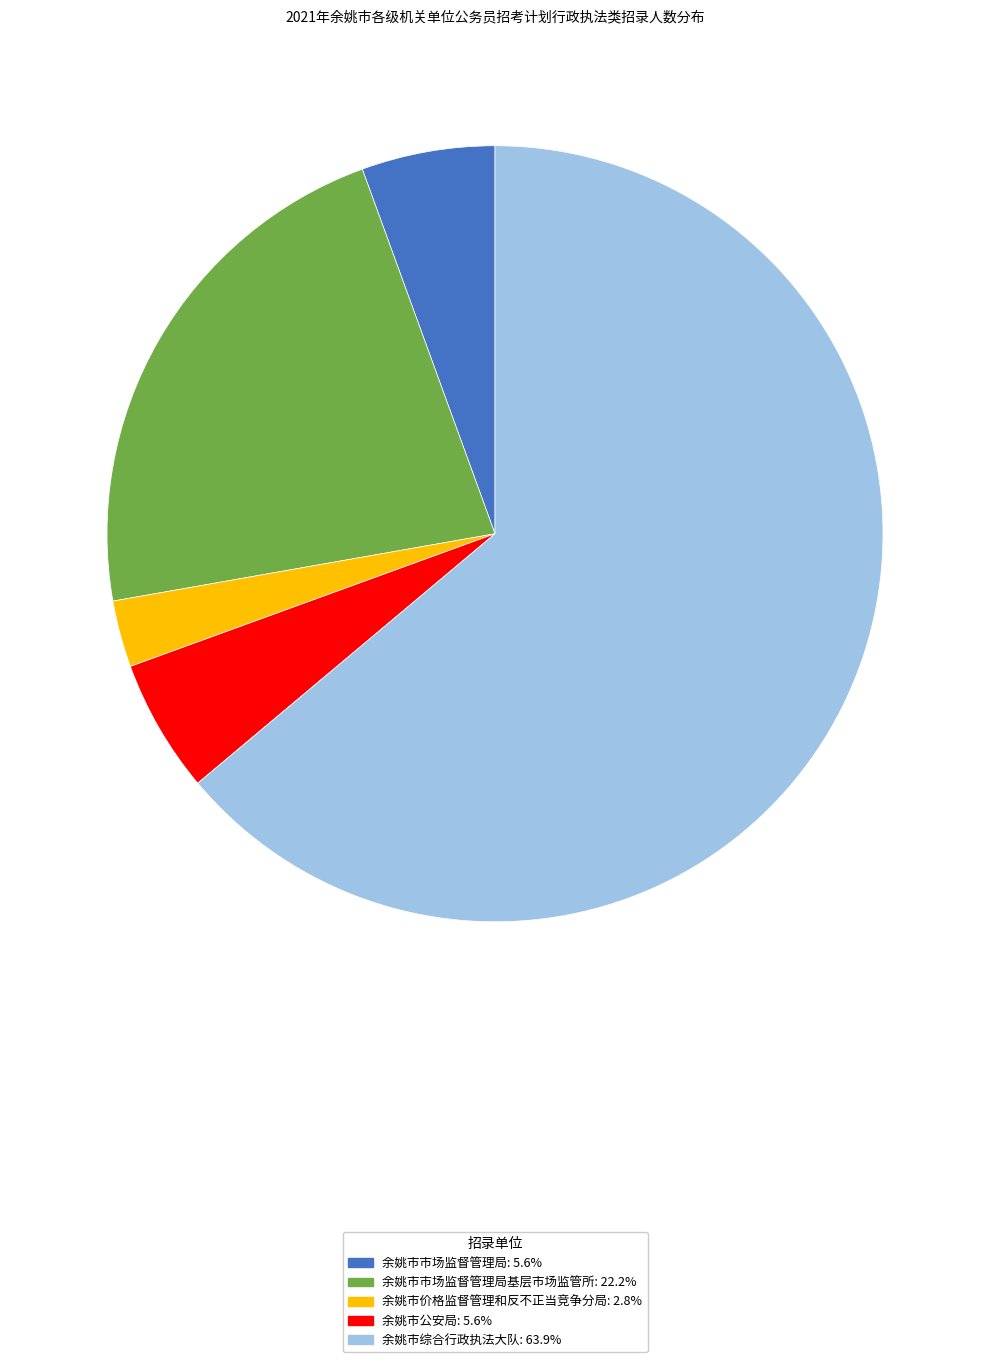

Is there a majority slice in this chart?

Yes